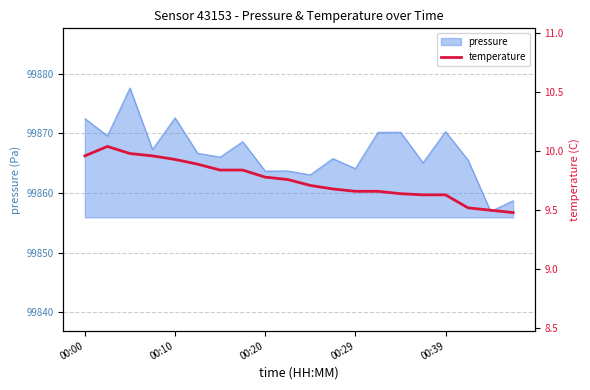

The value of pressure at 00:29 is 99864.1. True or false?

True